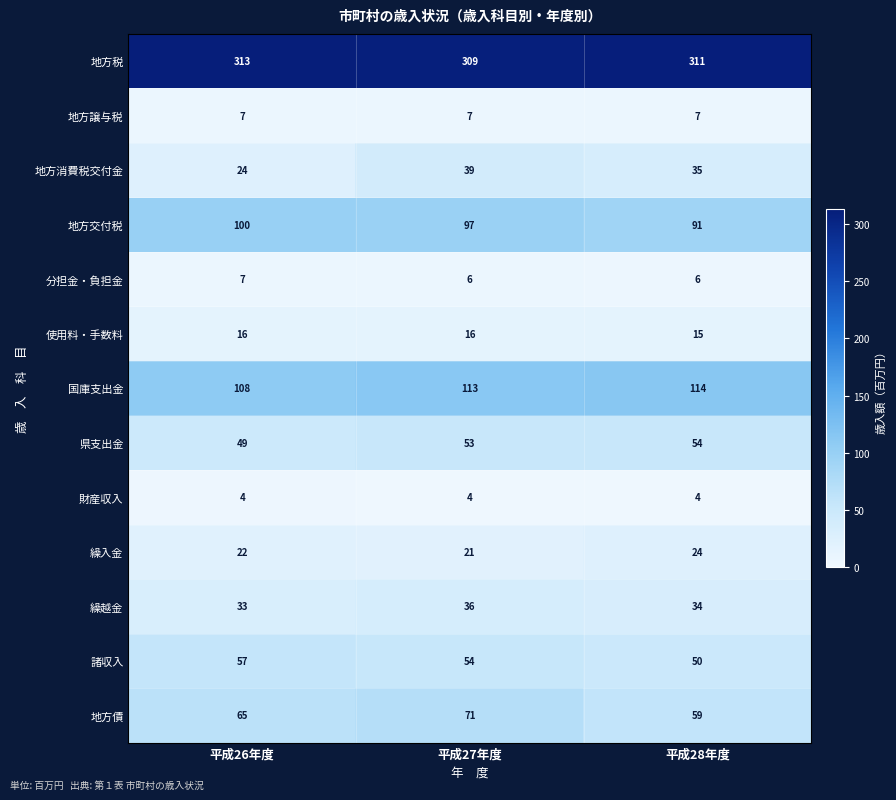

Rank the series at 平成27年度 from highest to lowest value.

地方税, 国庫支出金, 地方交付税, 地方債, 諸収入, 県支出金, 地方消費税交付金, 繰越金, 繰入金, 使用料・手数料, 地方譲与税, 分担金・負担金, 財産収入